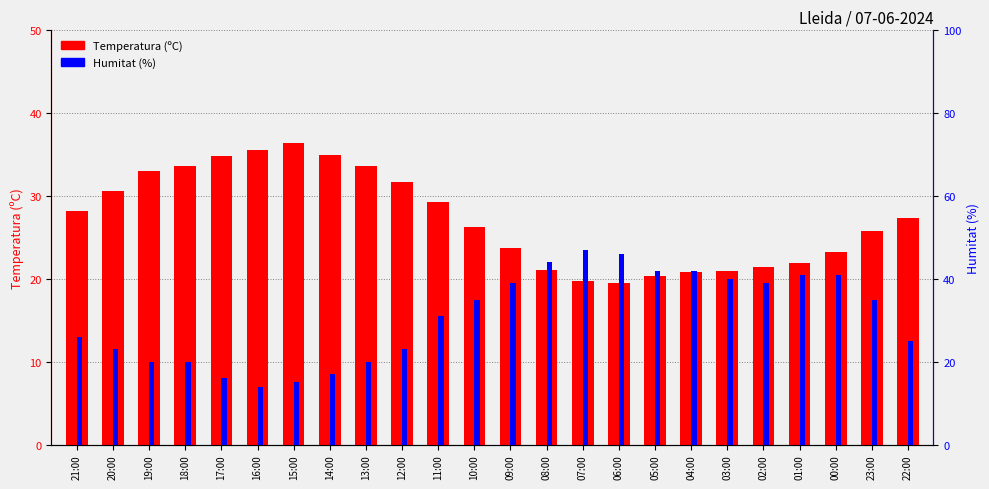

How many bars are there in total?

48